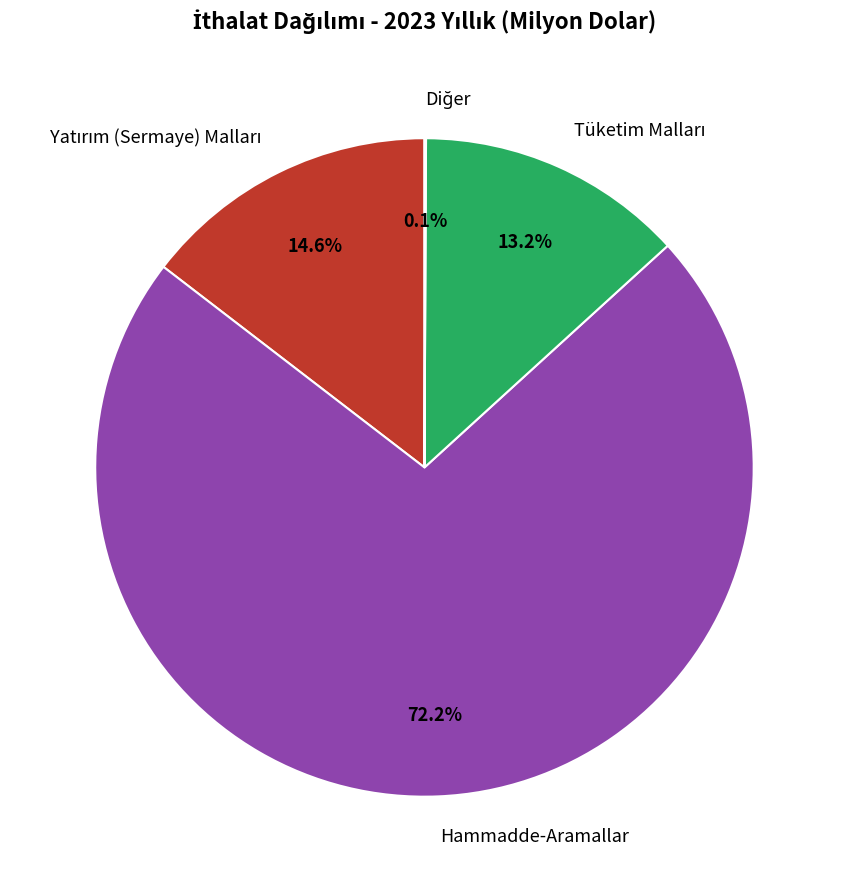

Which slice is the largest?

Hammadde-Aramallar